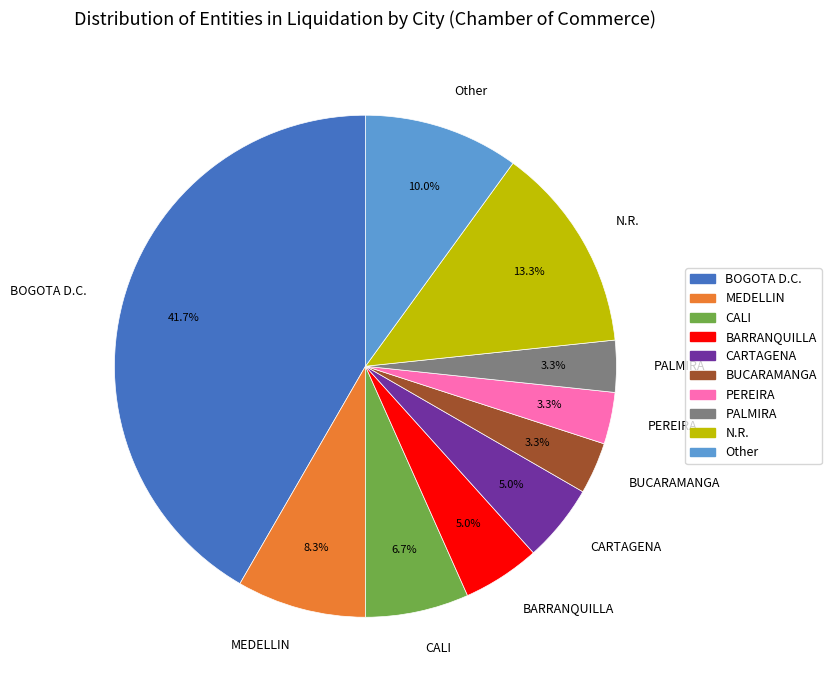

Is Other the majority of the pie?

No